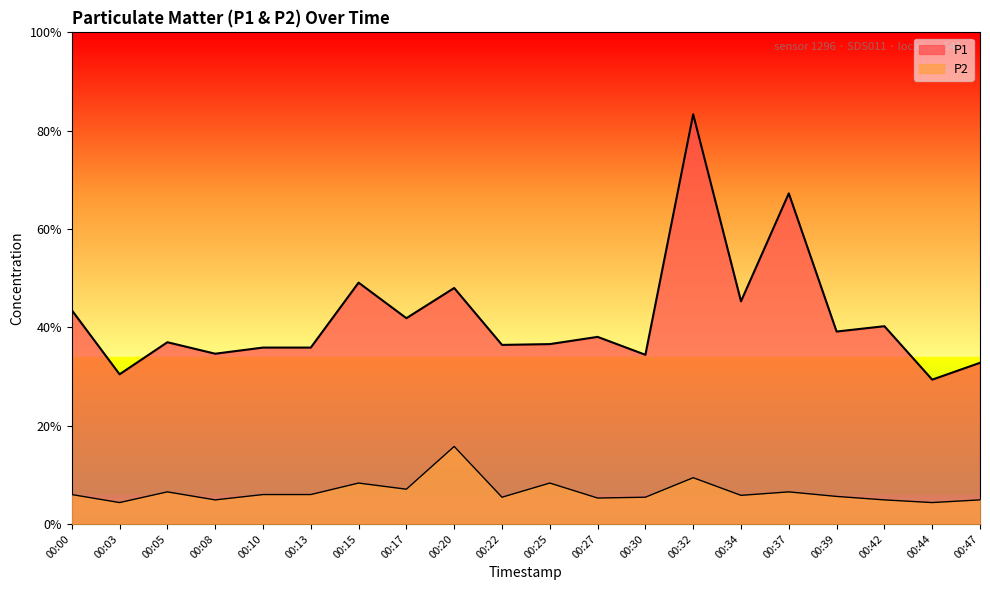

Reading right to left, extract all data points from this chart.

P1: 00:47=6.0	00:44=5.4	00:42=7.4	00:39=7.2	00:37=12.4	00:34=8.3	00:32=15.3	00:30=6.3	00:27=7.0	00:25=6.7	00:22=6.7	00:20=8.8	00:17=7.7	00:15=9.0	00:13=6.6	00:10=6.6	00:08=6.4	00:05=6.8	00:03=5.6	00:00=8.0
P2: 00:47=0.9	00:44=0.8	00:42=0.9	00:39=1.0	00:37=1.2	00:34=1.1	00:32=1.7	00:30=1.0	00:27=1.0	00:25=1.5	00:22=1.0	00:20=2.9	00:17=1.3	00:15=1.5	00:13=1.1	00:10=1.1	00:08=0.9	00:05=1.2	00:03=0.8	00:00=1.1